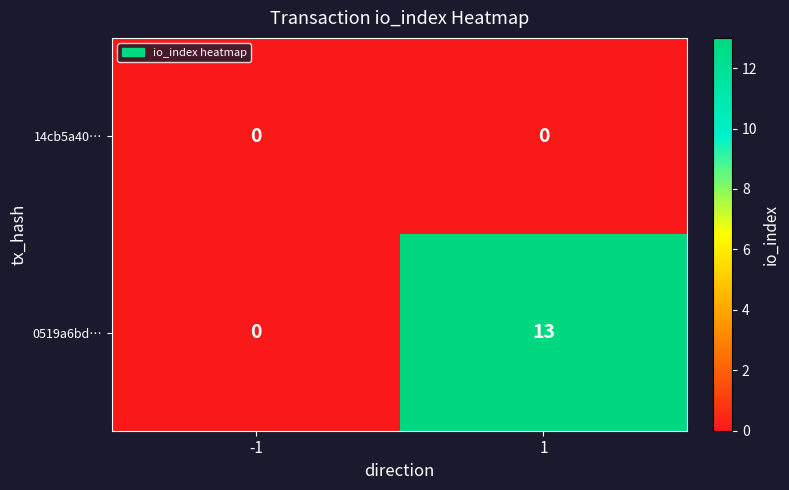

Reading right to left, transcribe all the data shown in this chart.

14cb5a40…: 1=0	-1=0
0519a6bd…: 1=13	-1=0